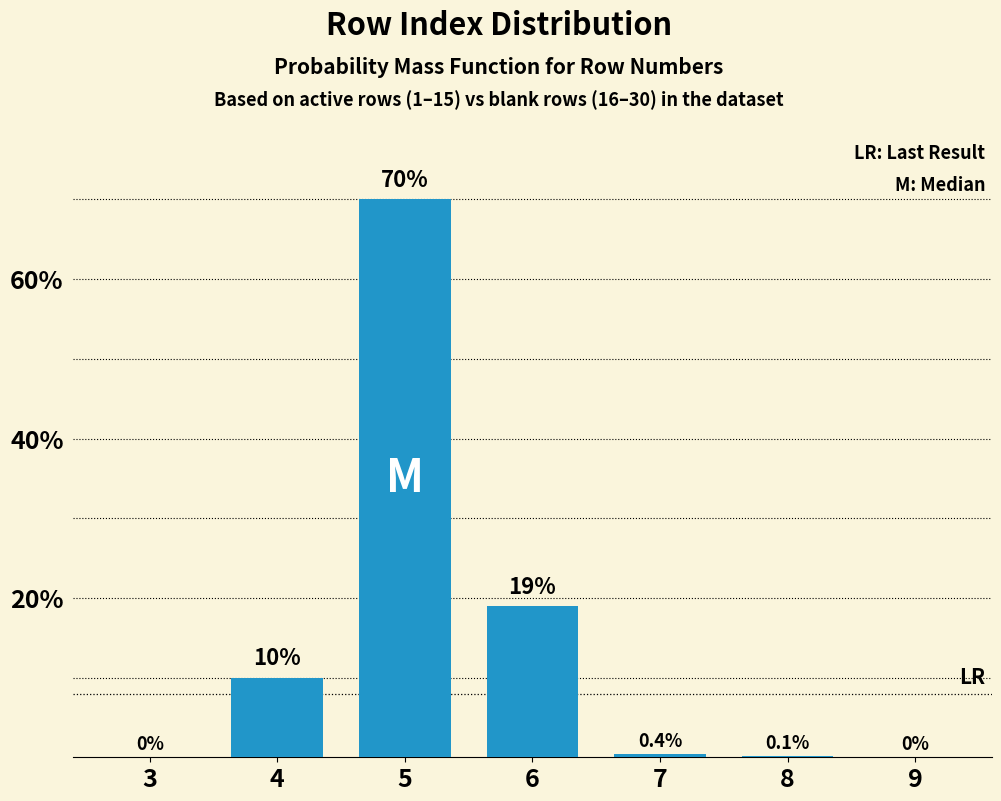

Reading left to right, extract all data points from this chart.

3=0.0	4=10.0	5=70.0	6=19.0	7=0.4	8=0.1	9=0.0